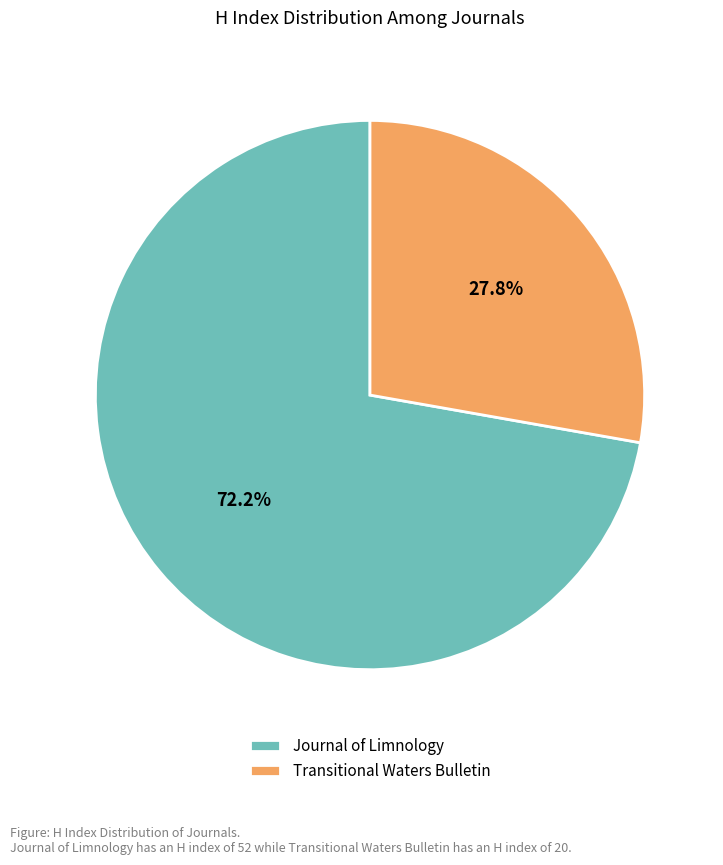

Is Journal of Limnology the majority of the pie?

Yes